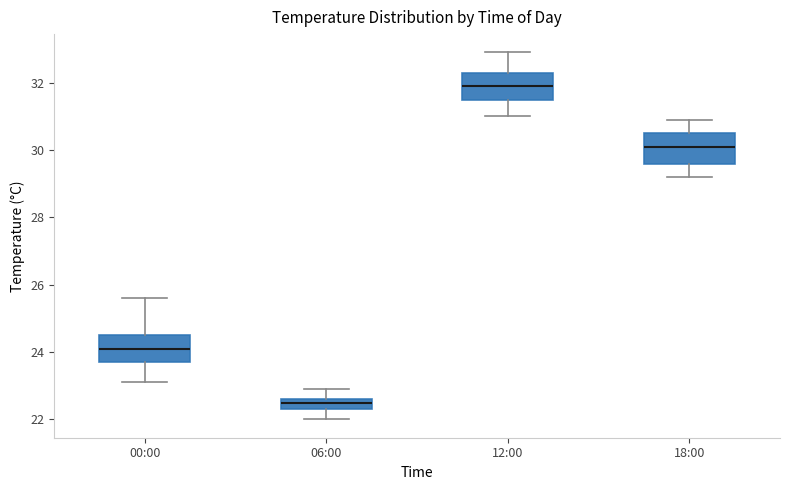

Reading left to right, transcribe this box plot: for each box, give where its median line is, the range the box spans, and where its two whiskers end, as read against the y-axis. The values are not printed on the chart, so give them approximately, as read against the axis.

00:00: median 24.2, box 23.8 to 24.6, whiskers 23.2 to 25.6
06:00: median 22.6 (just below the box's upper edge), box 22.4 to 22.6, whiskers 22.0 to 23.0
12:00: median 32.0, box 31.6 to 32.4, whiskers 31.0 to 33.0
18:00: median 30.2, box 29.6 to 30.6, whiskers 29.2 to 31.0